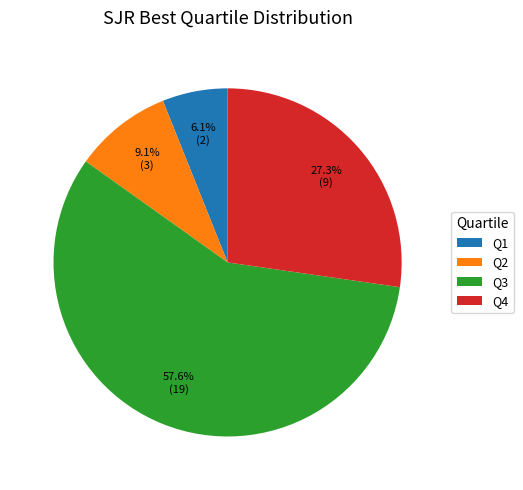

Rank the categories by value from lowest to highest.

Q1, Q2, Q4, Q3